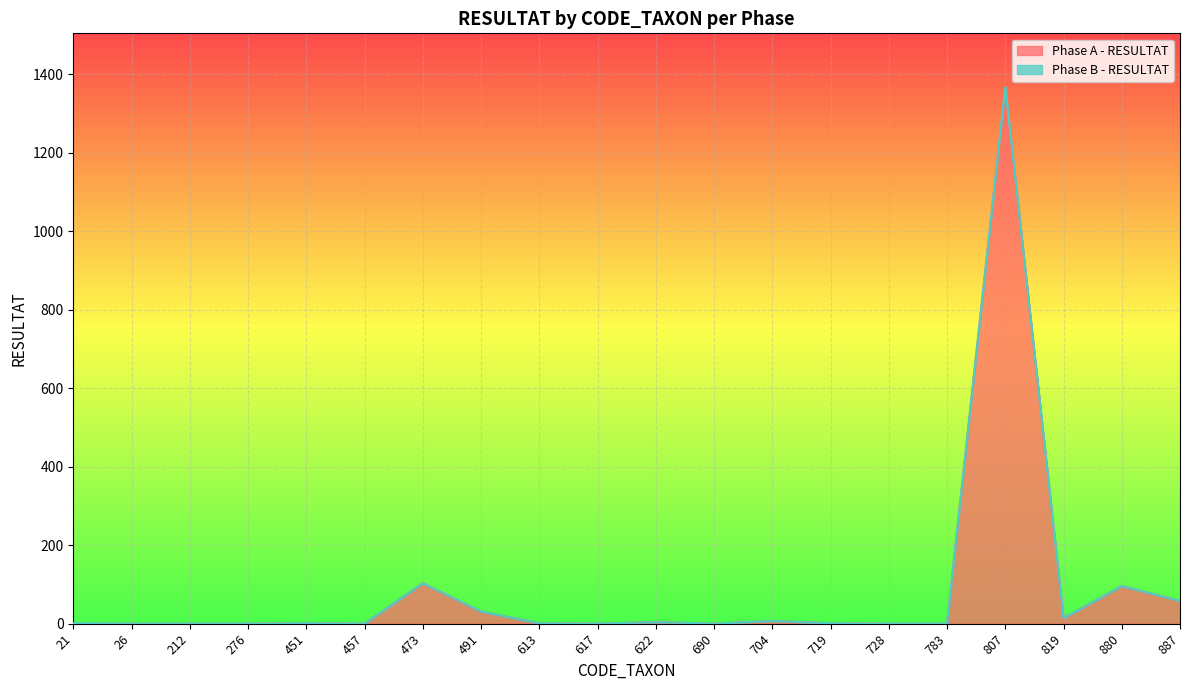

What is the value of the 20th point from the left?

58